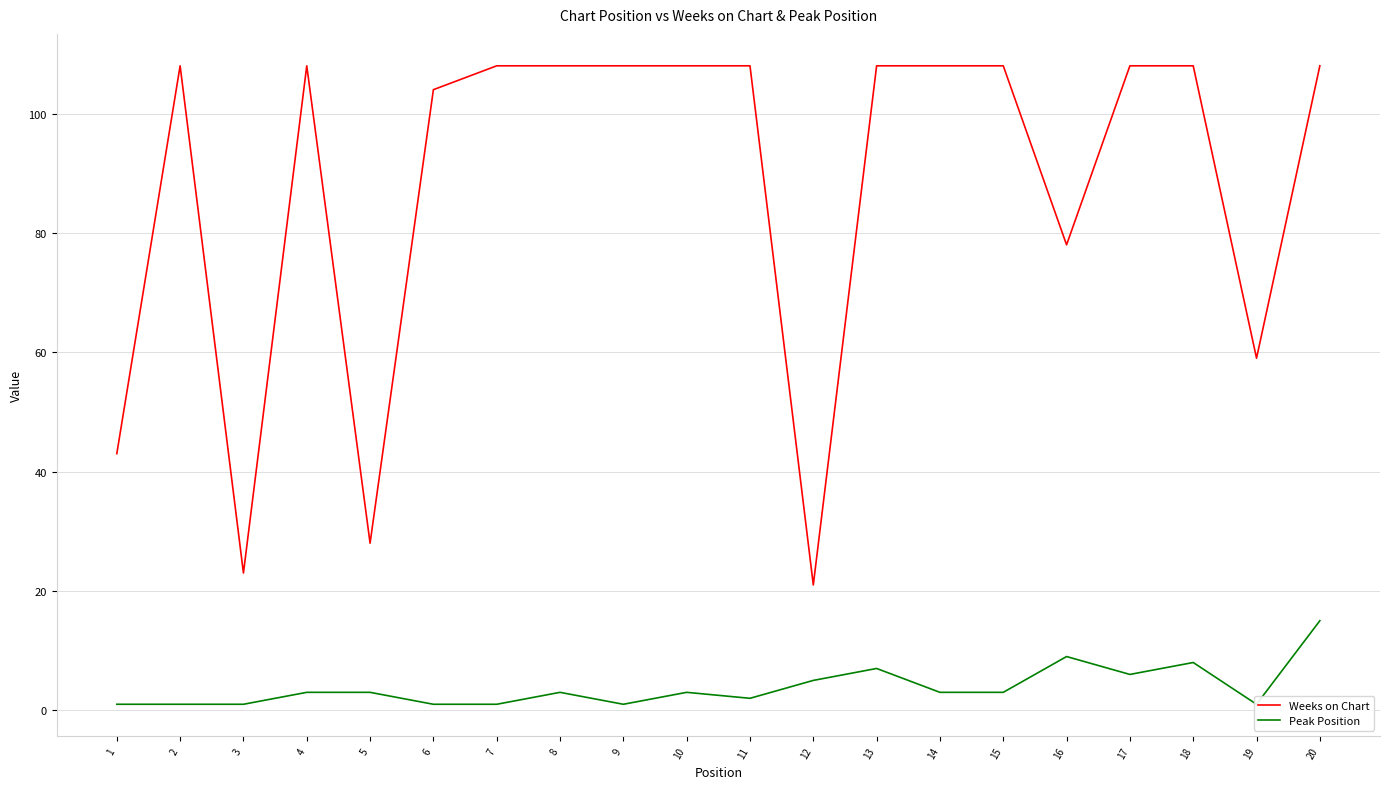

Is this an area chart (filled region under the line)?

No